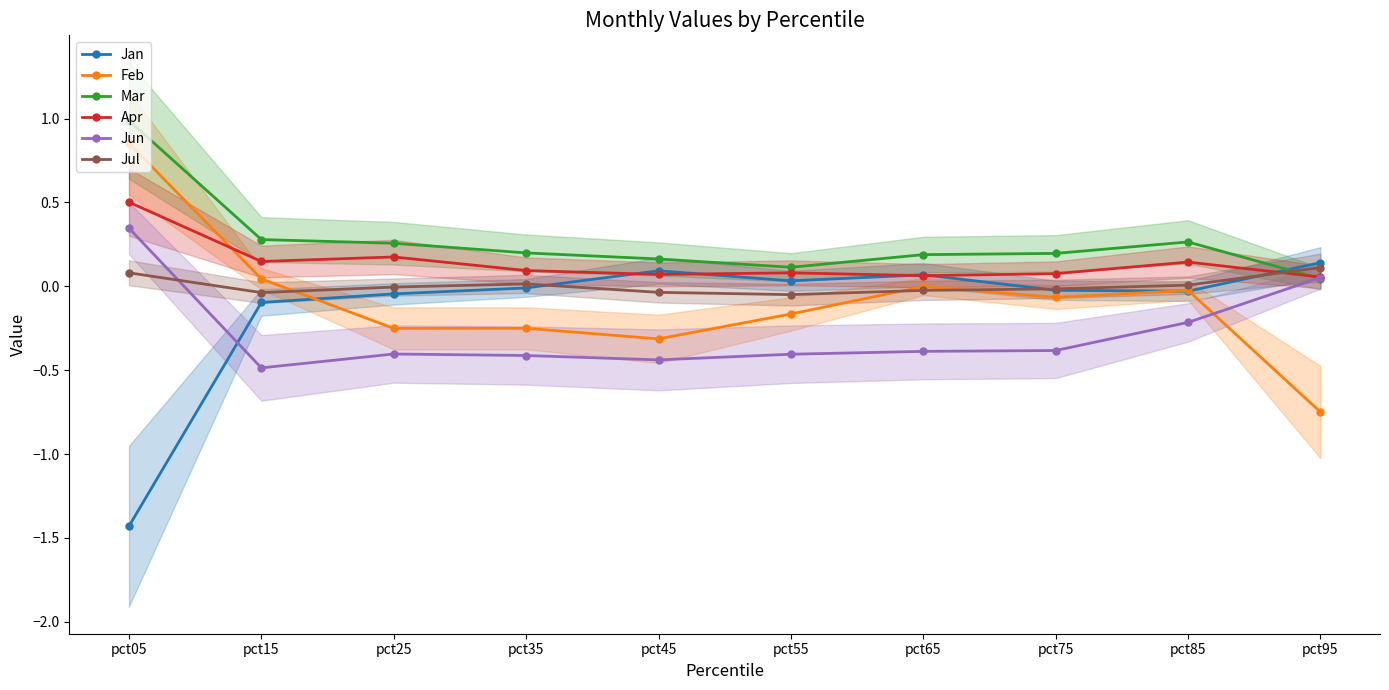

What is the difference between the maximum and minimum values in the Feb series?

1.6